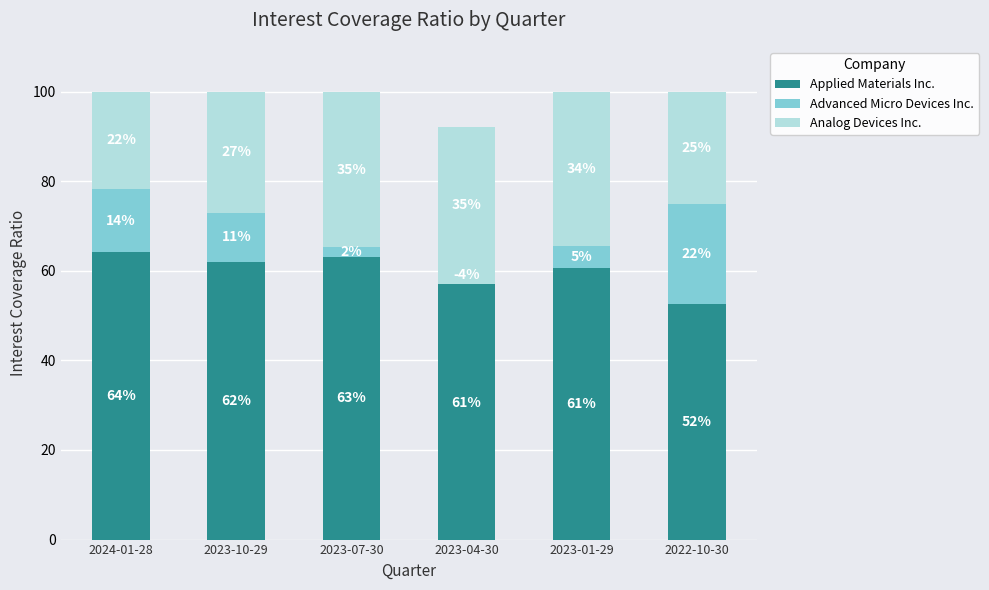

What is the label of the 6th bar from the right?

2024-01-28